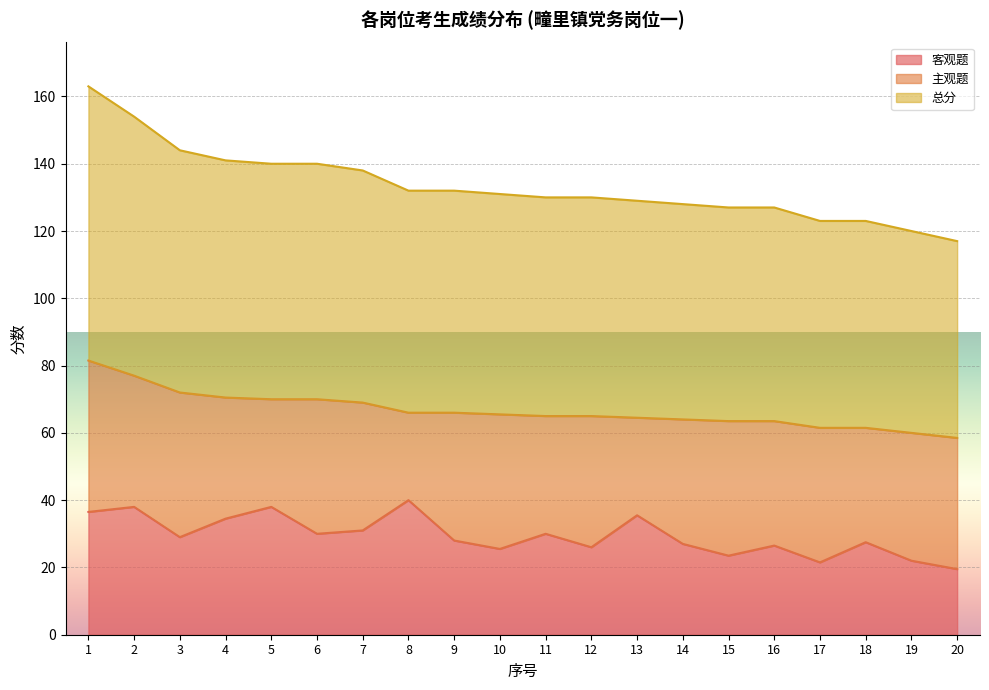

Which series has the largest range (max minus min)?

总分